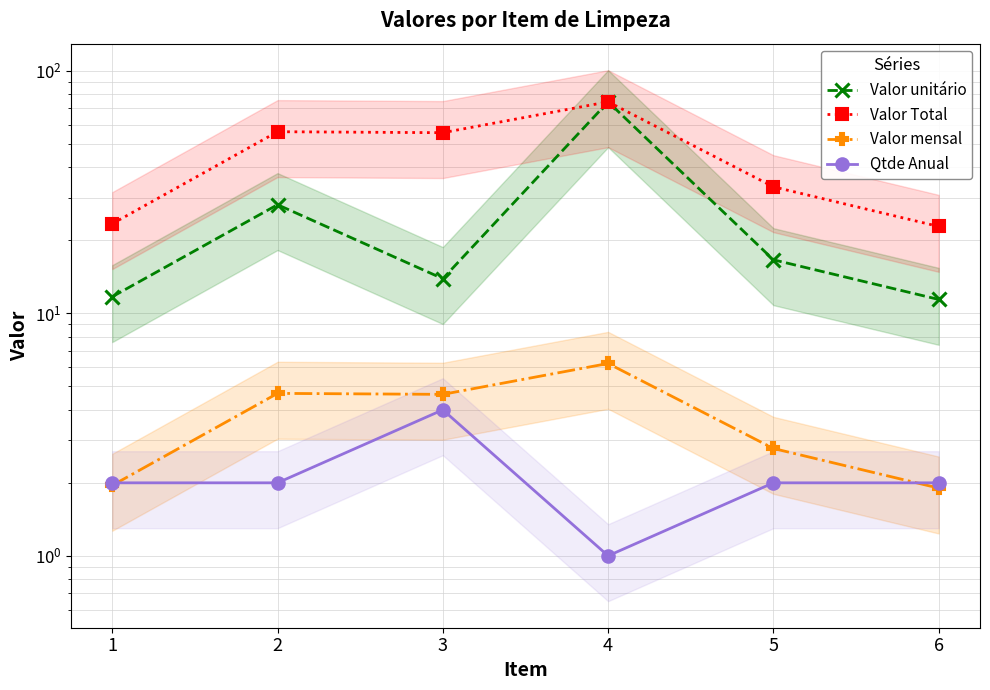

How many Valor mensal values are between 1 and 4?

3